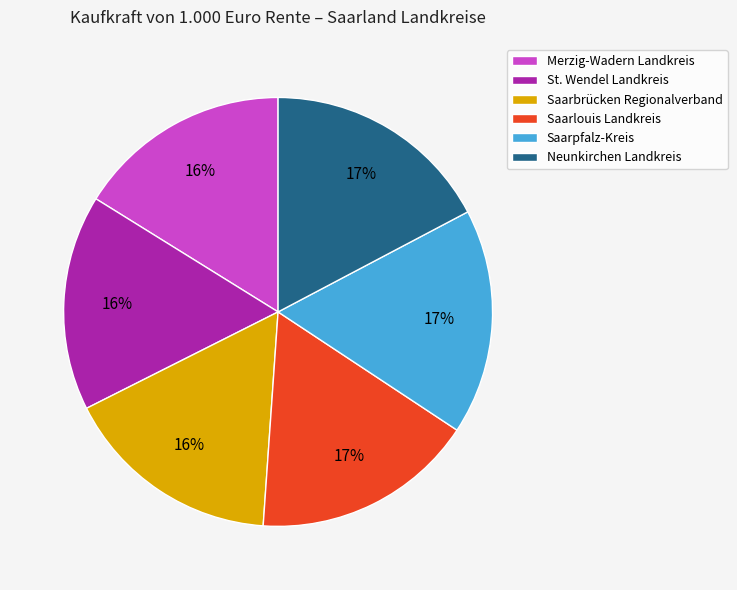

The Saarpfalz-Kreis slice represents 10% of the pie. True or false?

False